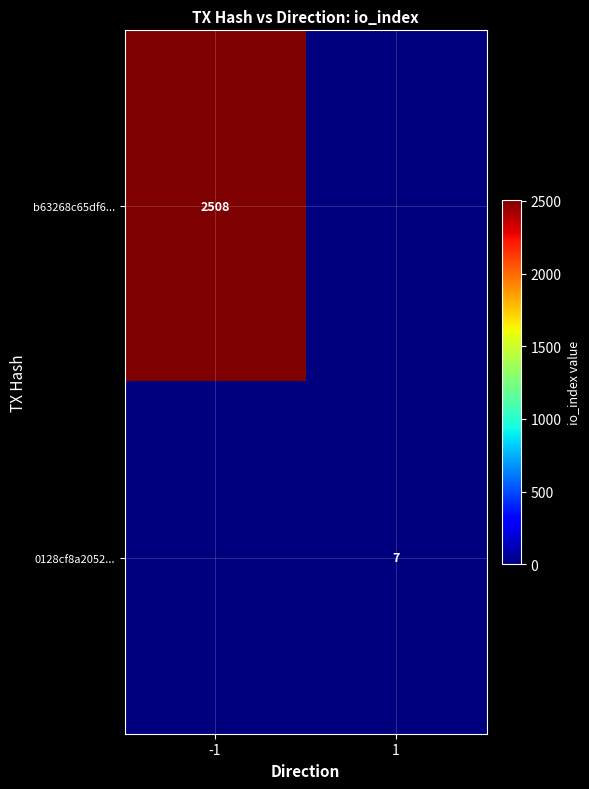

True or false: 0128cf8a2052... has a value of 7 at 1.

True